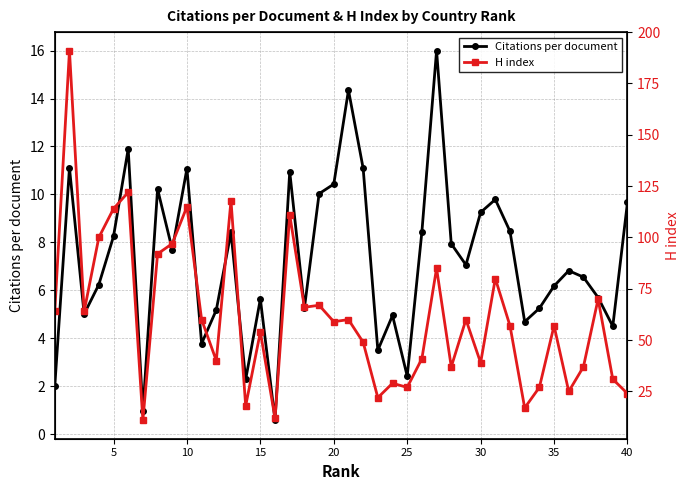

Does the chart display data point markers on the line(s)?

Yes